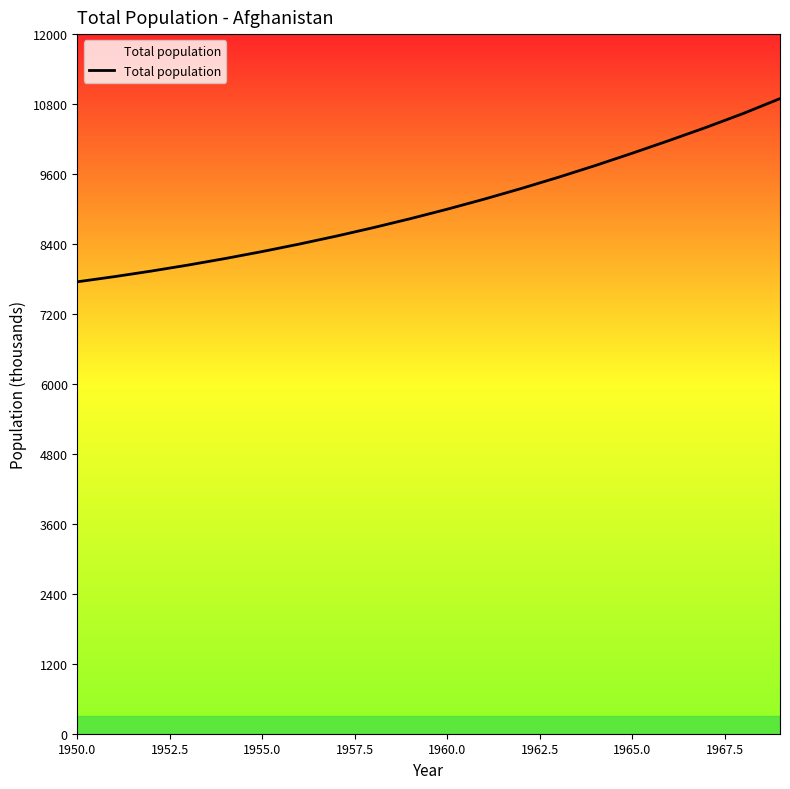

What is the sum of all values?

181306.1